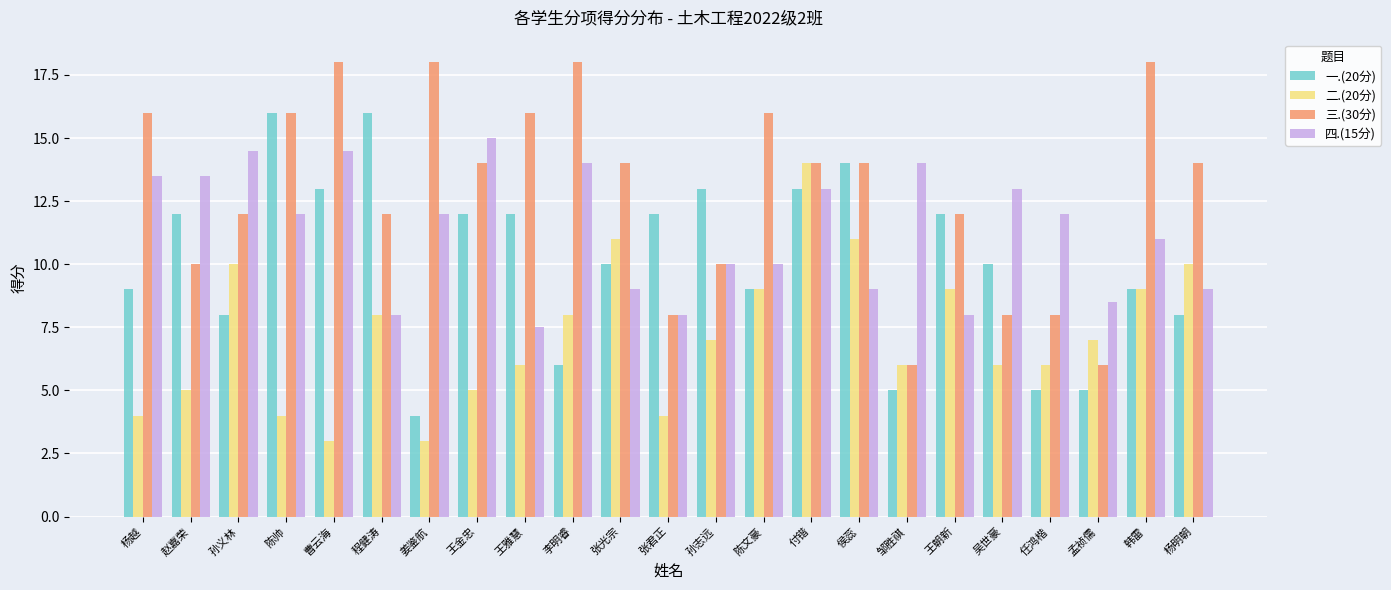

At which label is 四.(15分) closest to 11?

韩雷